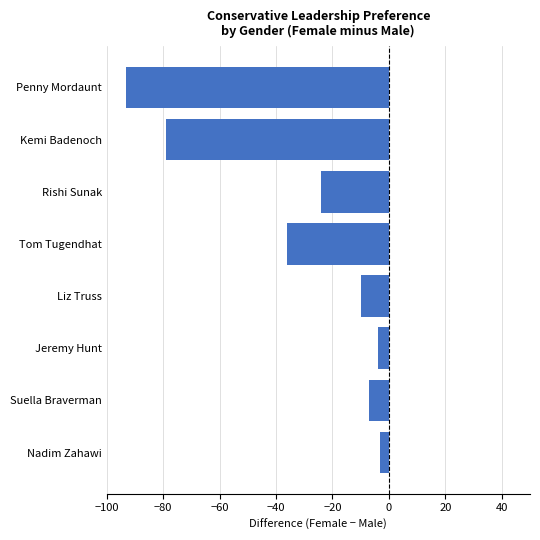

Reading top to bottom, what are all the values shown in this chart?

-93	-79	-24	-36	-10	-4	-7	-3